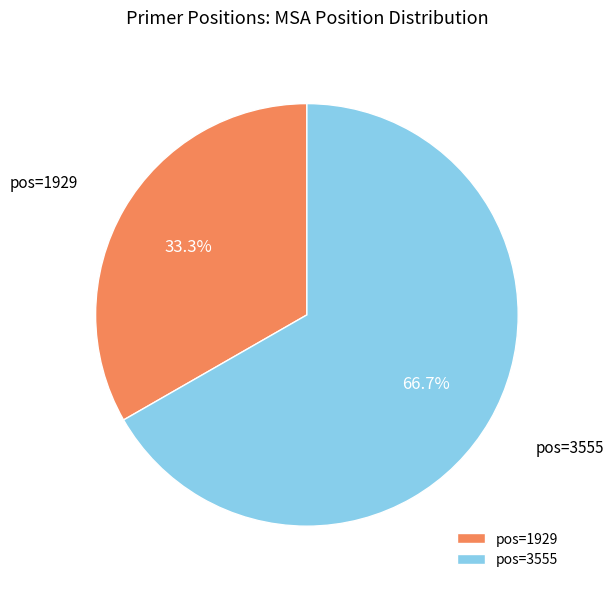

Is the sum of pos=1929 and pos=3555 greater than half?

Yes